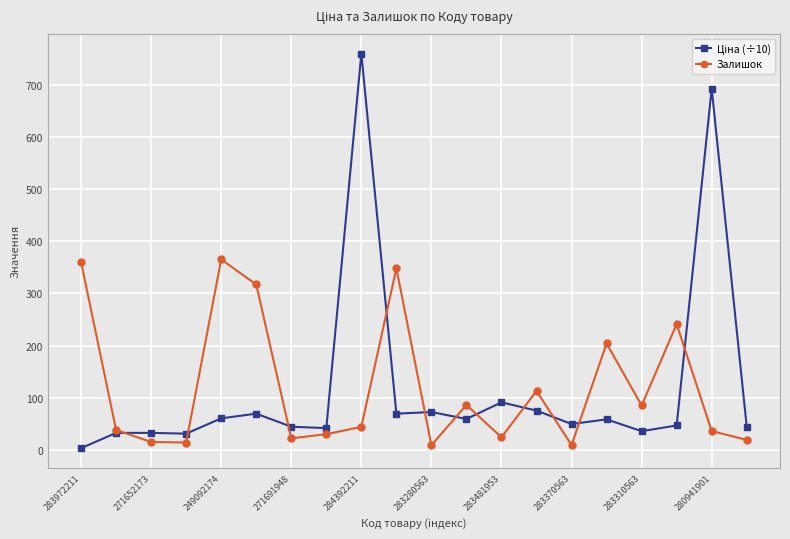

What is the greatest value displayed?

759.7